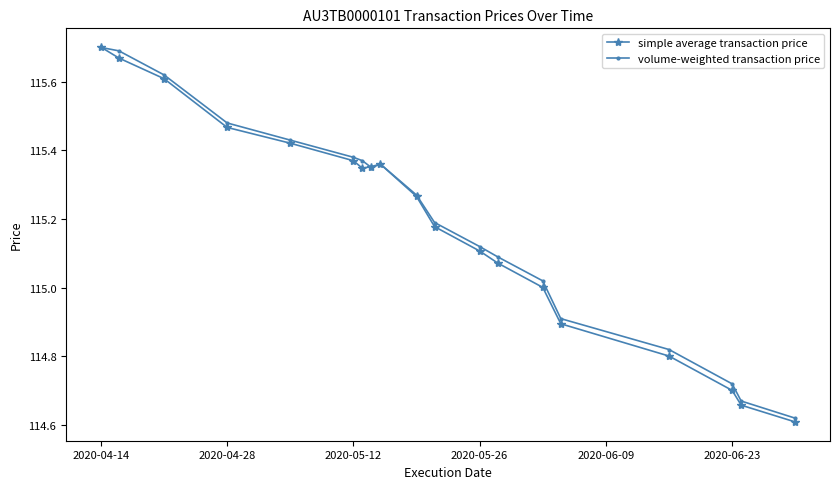

Rank the series by their average value, from highest to lowest.

volume-weighted transaction price, simple average transaction price